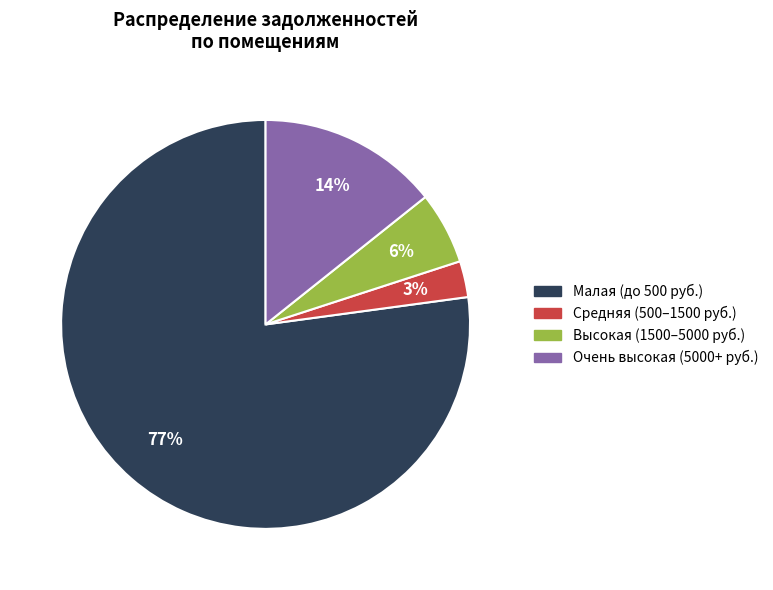

Is there any slice that represents more than half of the pie?

Yes